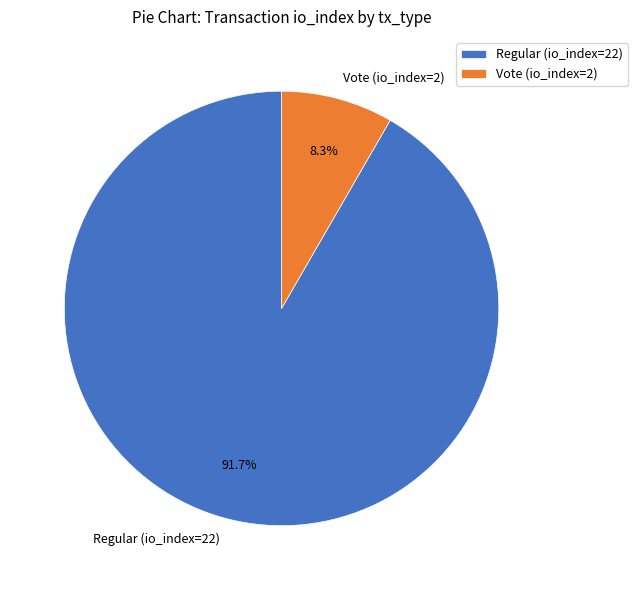

Is it true that Vote (io_index=2) is 17% of the pie?

False